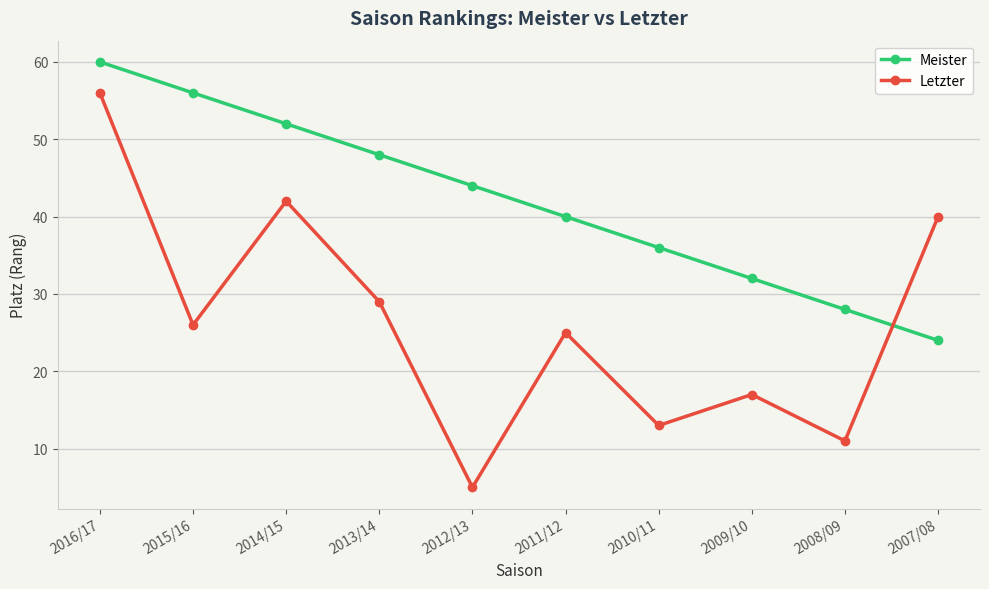

What is the sum of the Letzter values at 2010/11 and 2008/09?

24